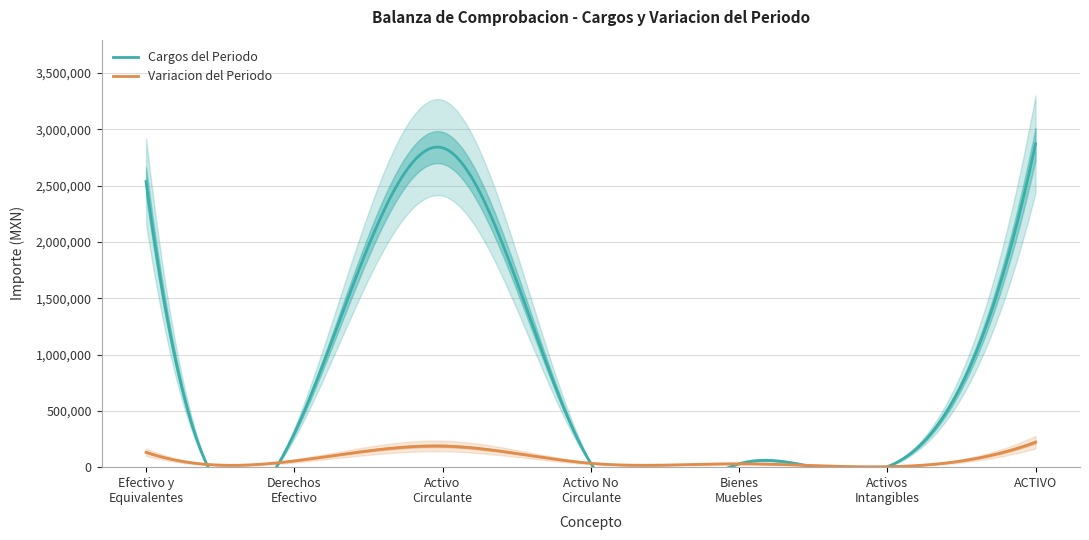

The value of Cargos del Periodo at Bienes
Muebles is 30107.0. True or false?

True